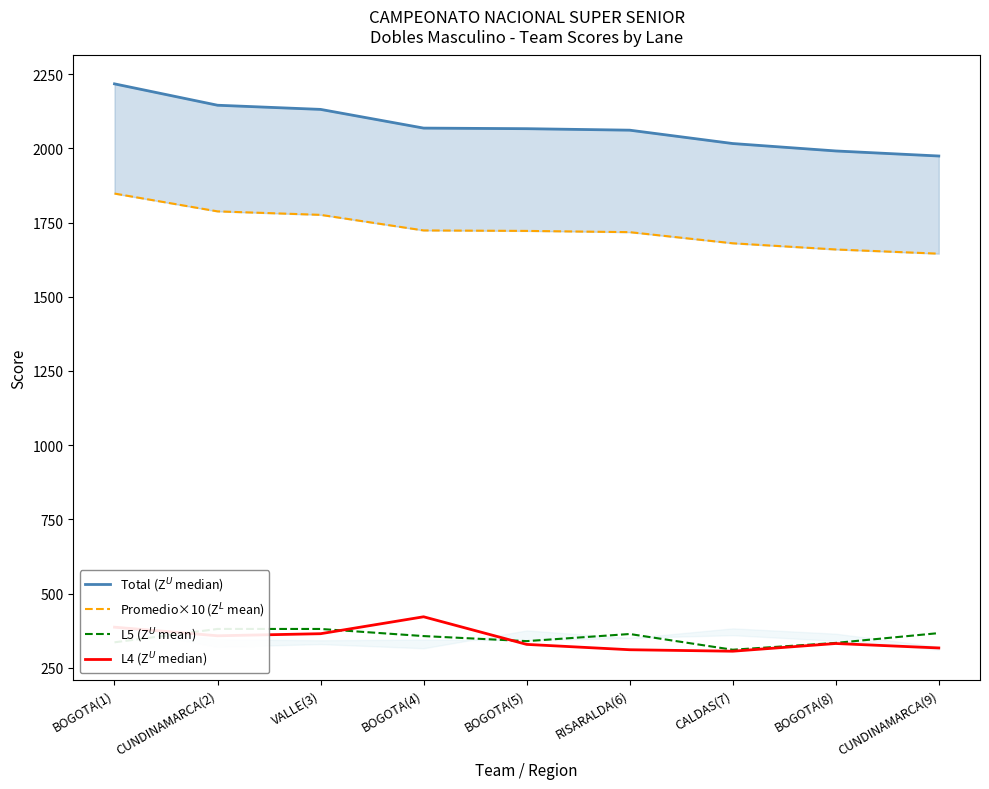

Does the chart have visible grid lines?

No